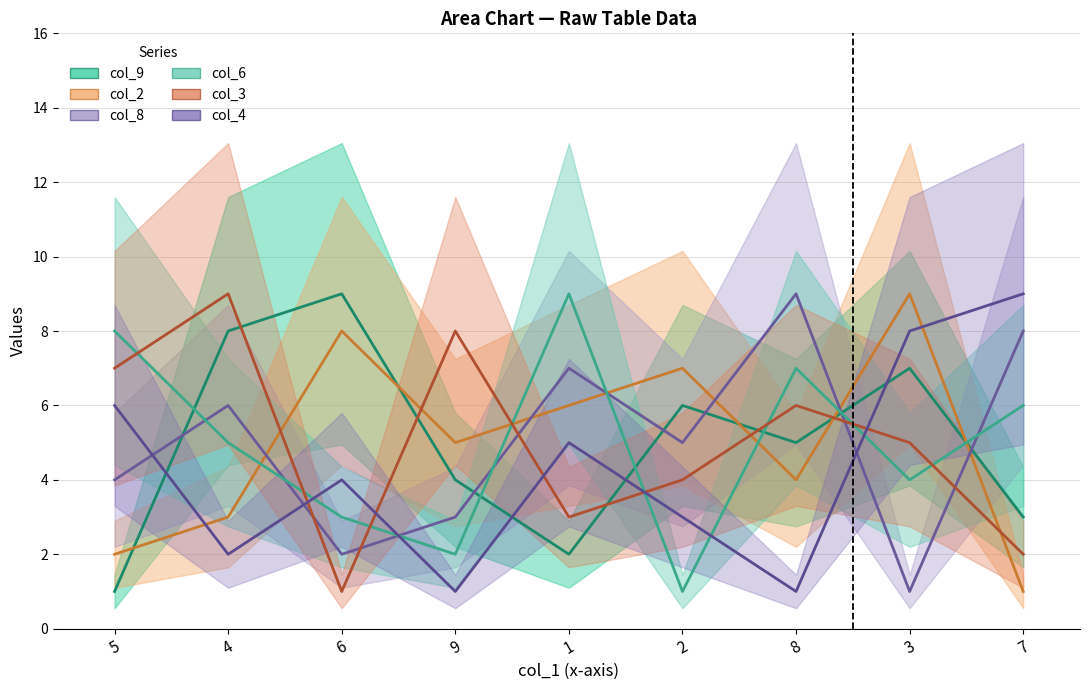

At which category does the chart reach its peak across all series?

6